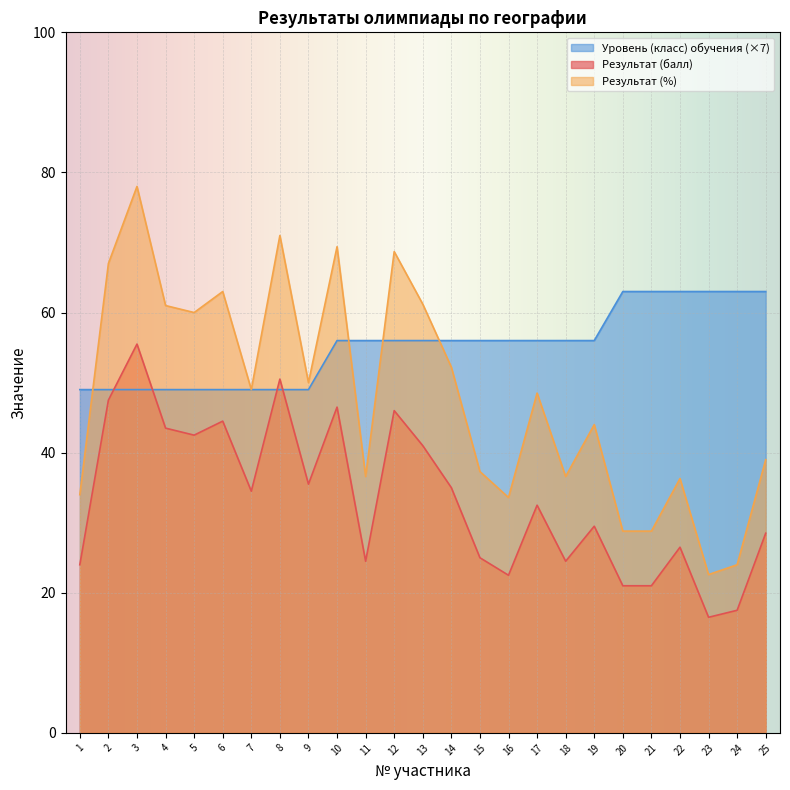

How many lines are shown in the chart?

3